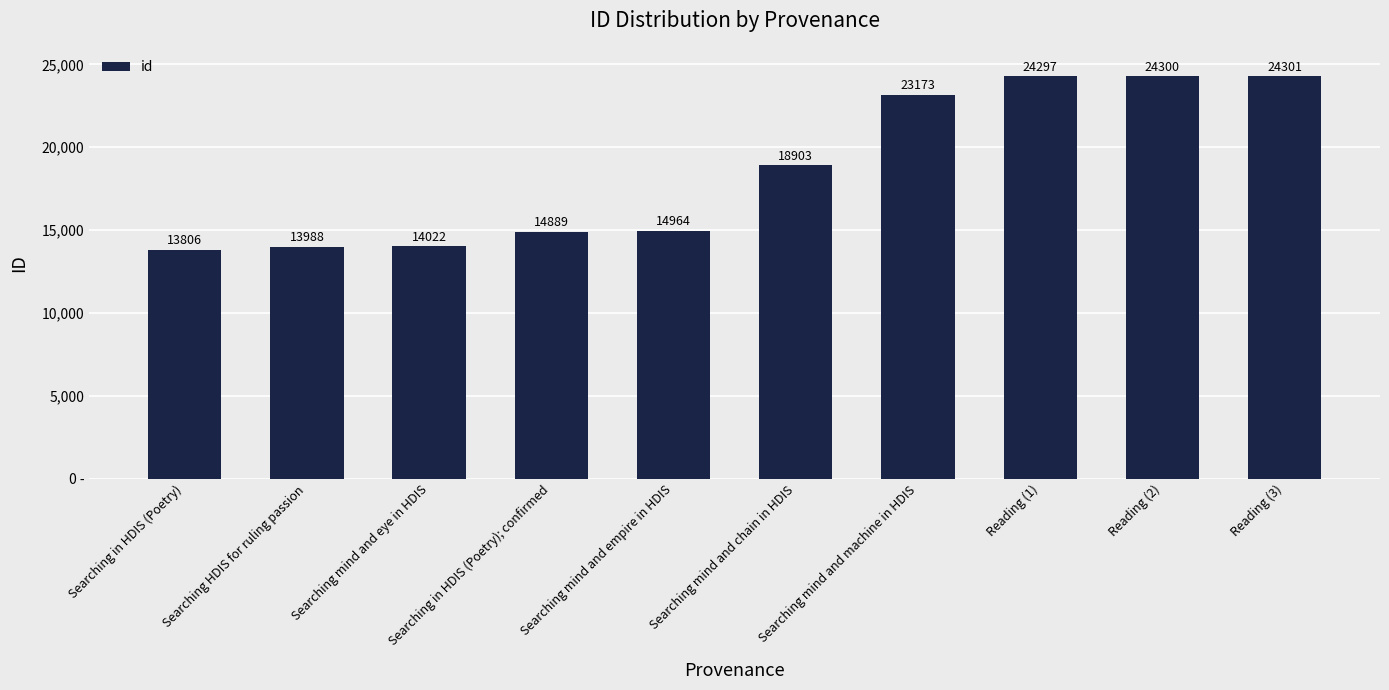

Does the chart contain any negative values?

No